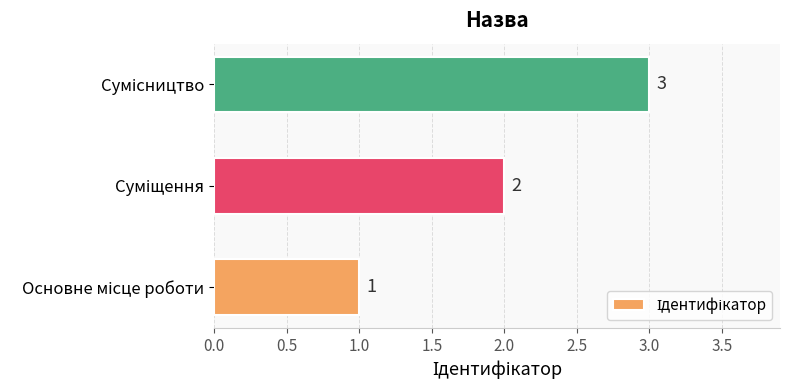

What is the average value?

2